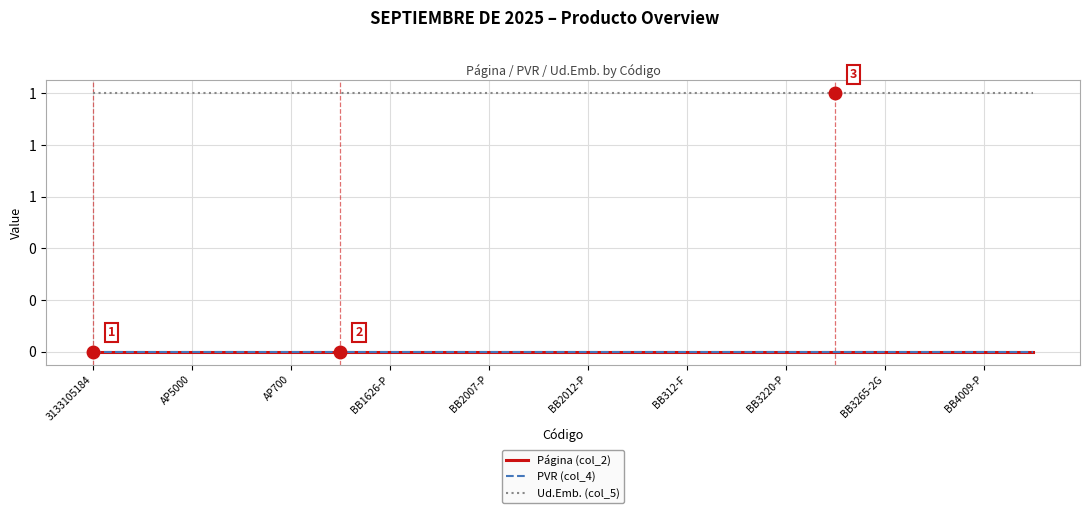

Does the chart display data point markers on the line(s)?

No